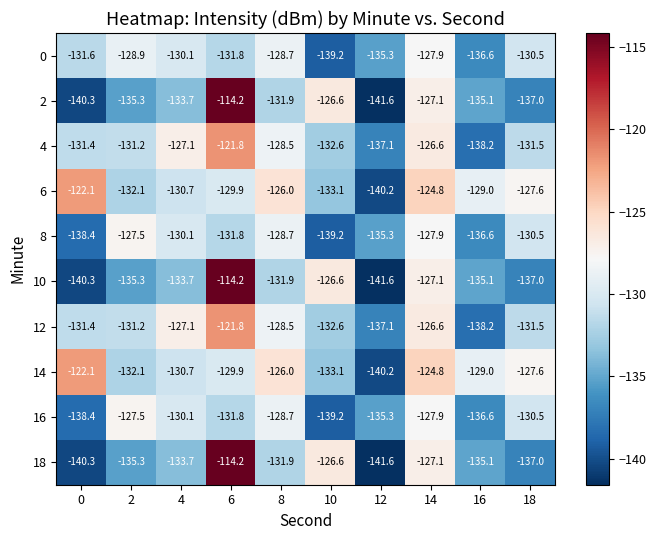

Where is 8 nearest to the value -133?

6